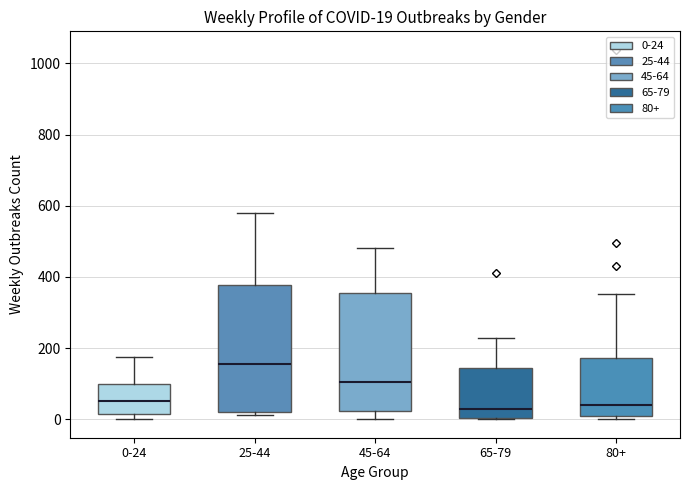

Which box is the tallest, from its lower edge to its upper edge?

25-44